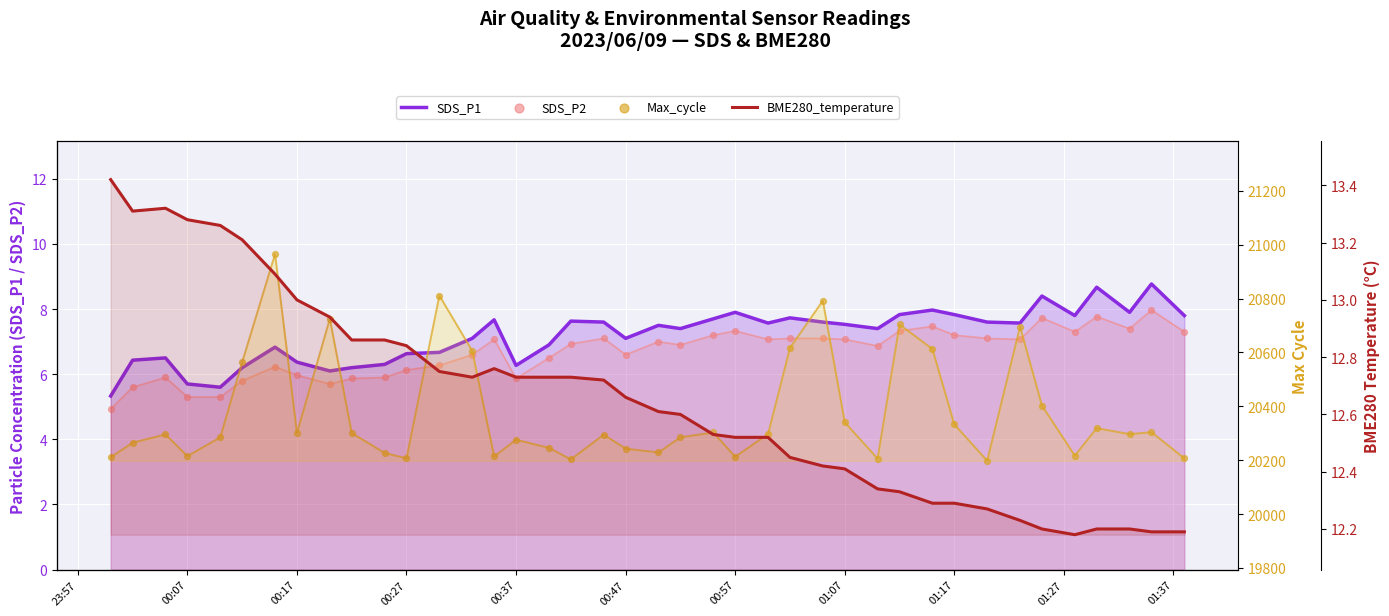

Is the value of Max_cycle at 32 greater than the value of SDS_P1 at 30?

Yes